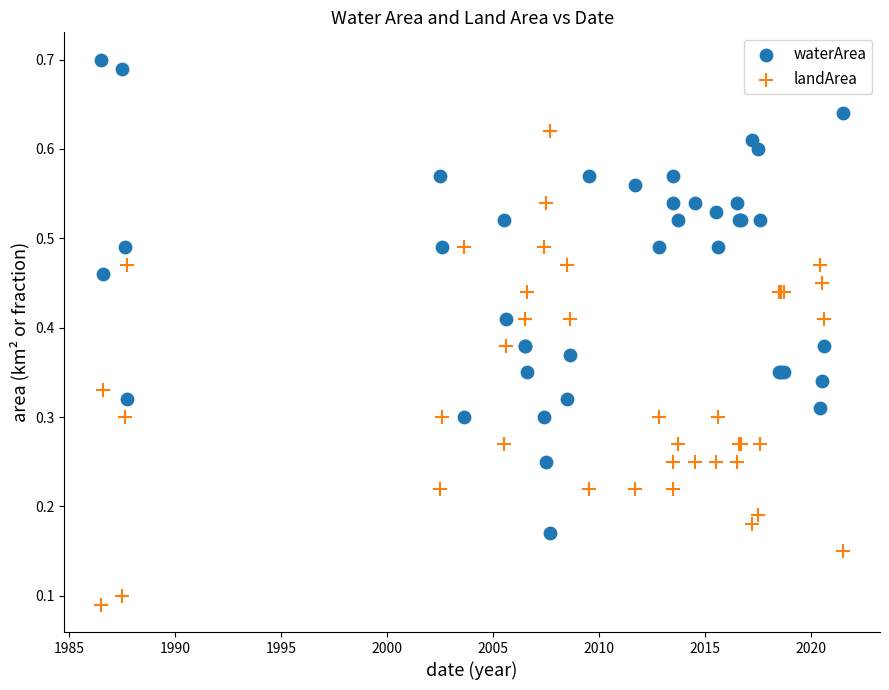

Which series contains the lowest Y value?

landArea